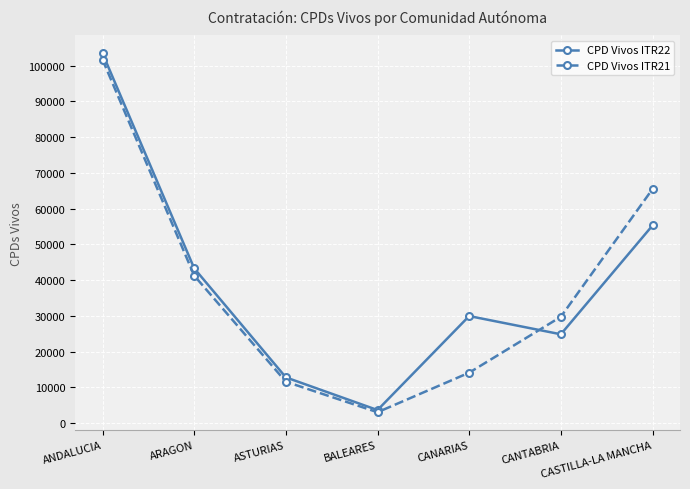

What are all the series names shown in the legend?

CPD Vivos ITR22, CPD Vivos ITR21